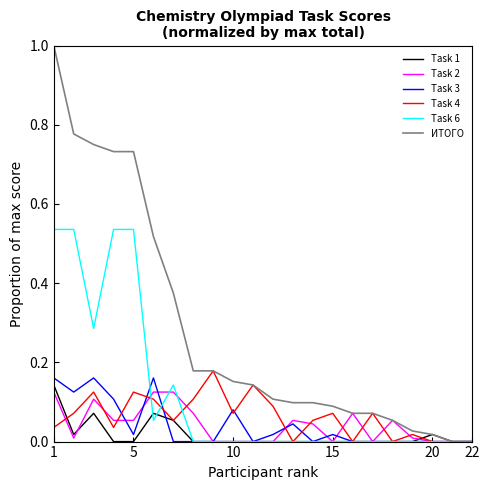

How many lines are shown in the chart?

6